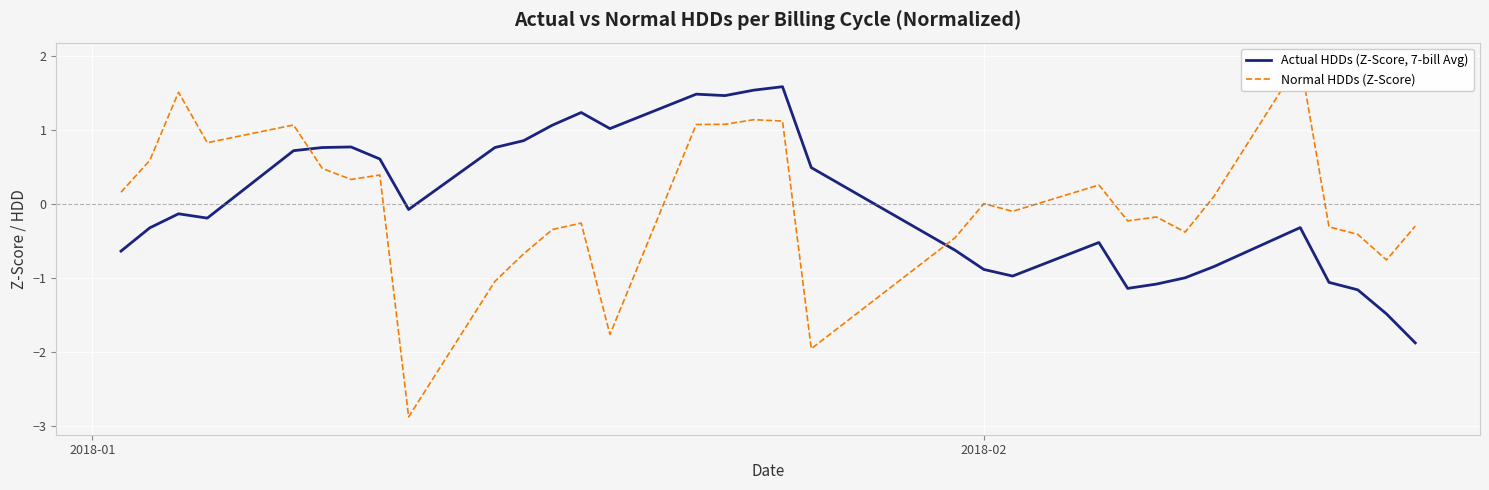

What is the maximum value for Actual HDDs (Z-Score, 7-bill Avg)?

1.6